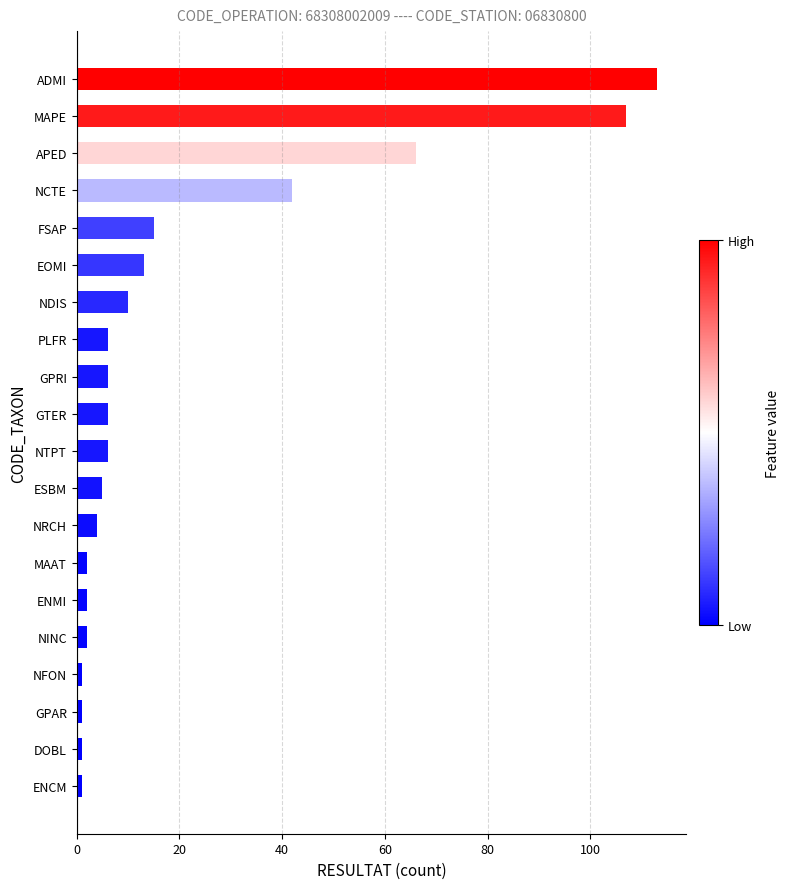

What is the average value?

20